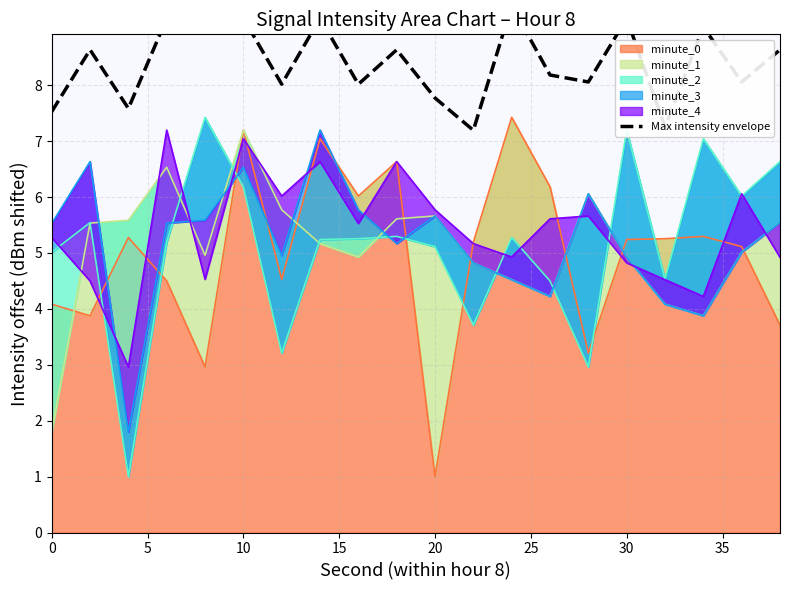

Count the number of categories in the chart.

20